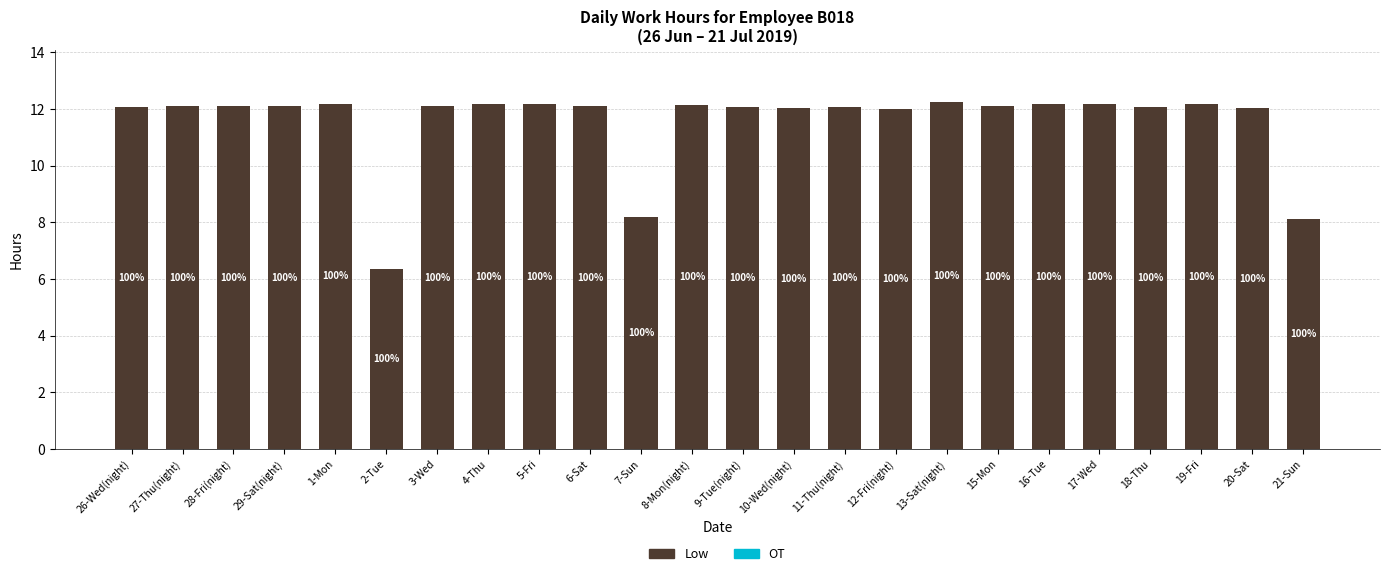

Does the chart contain any negative values?

No